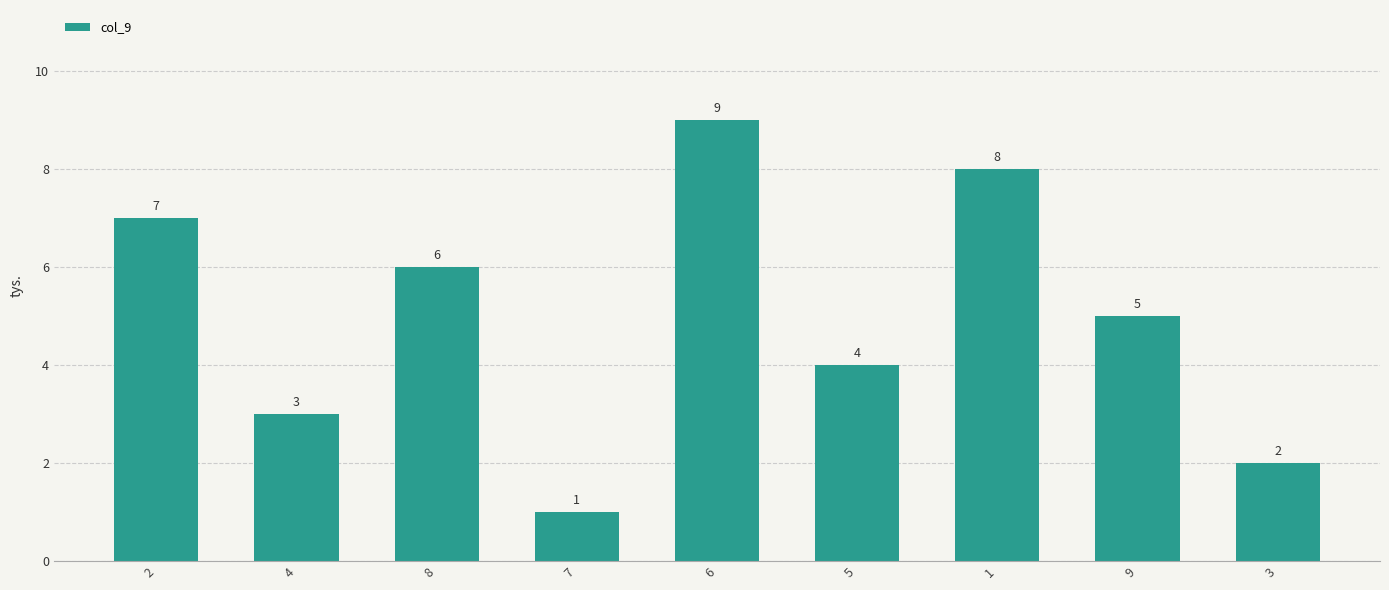

Approximately how many times larger is the value at 9 compared to 8?

0.8